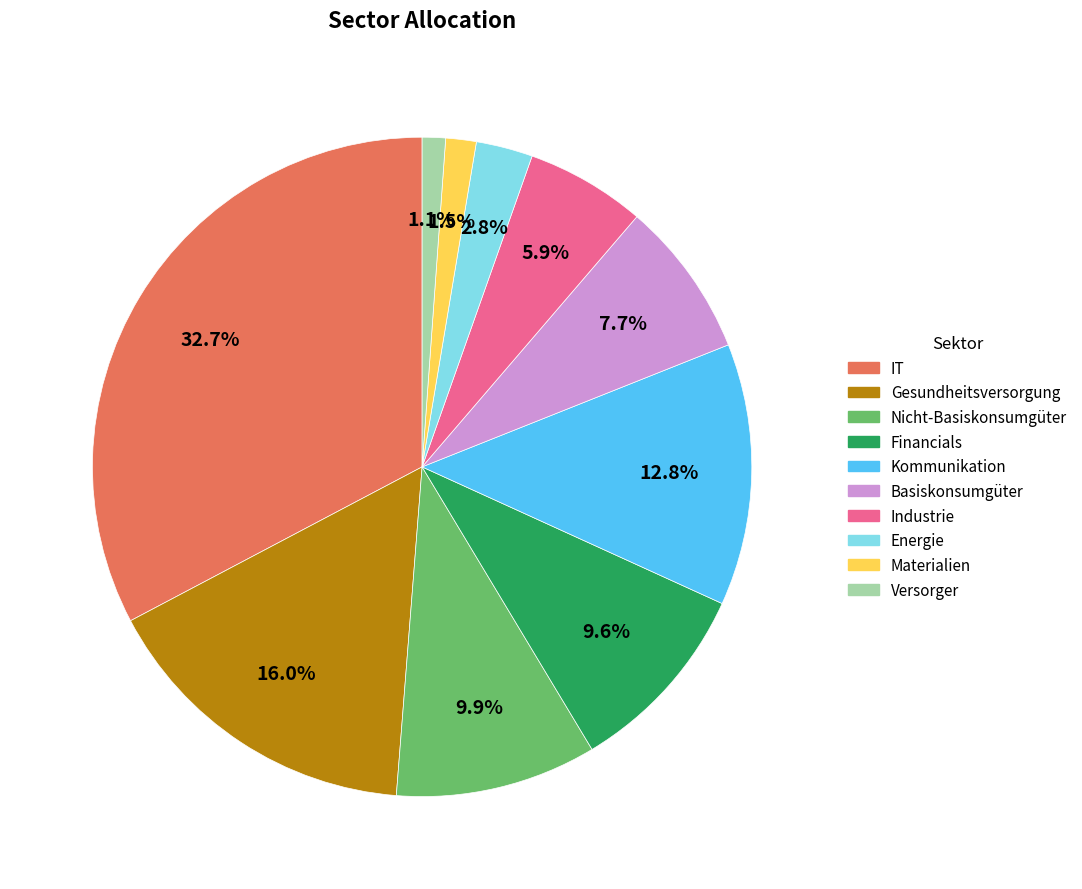

To the nearest percent, what is the difference between the largest and smallest slice percentages?

32%